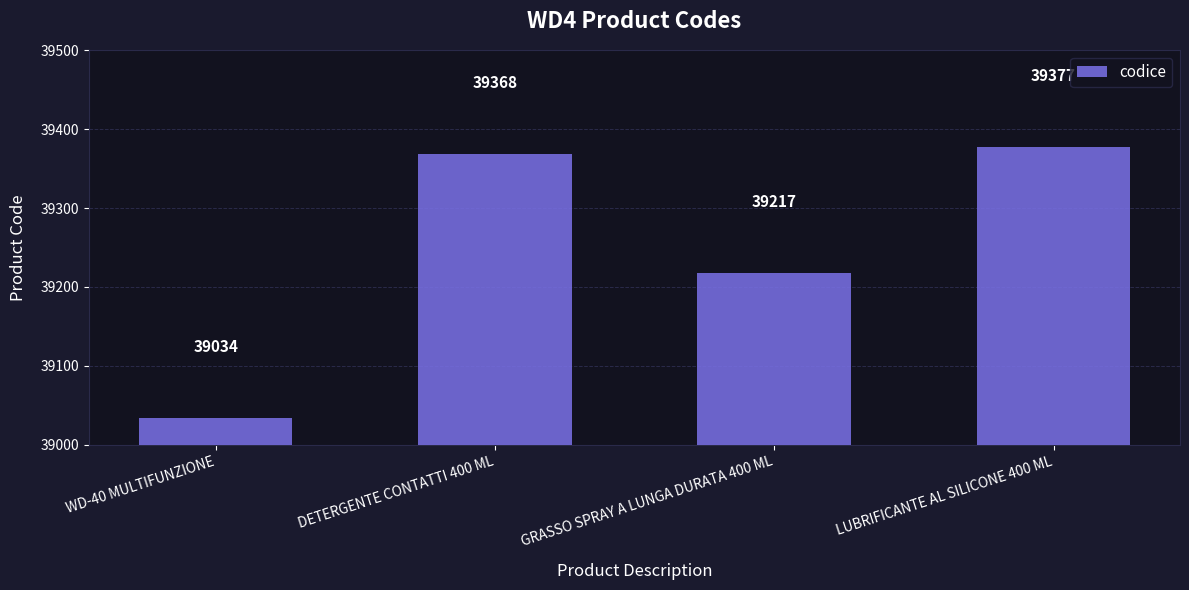

Which category has the lowest value across all series?

WD-40 MULTIFUNZIONE